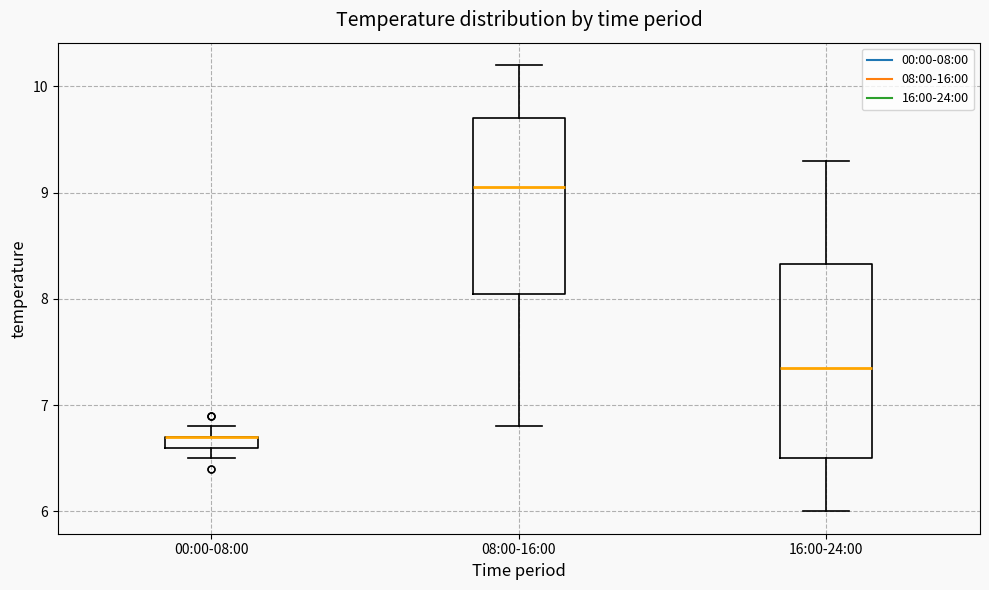

Comparing the boxes themselves (not the whiskers), which one is the tallest?

16:00-24:00